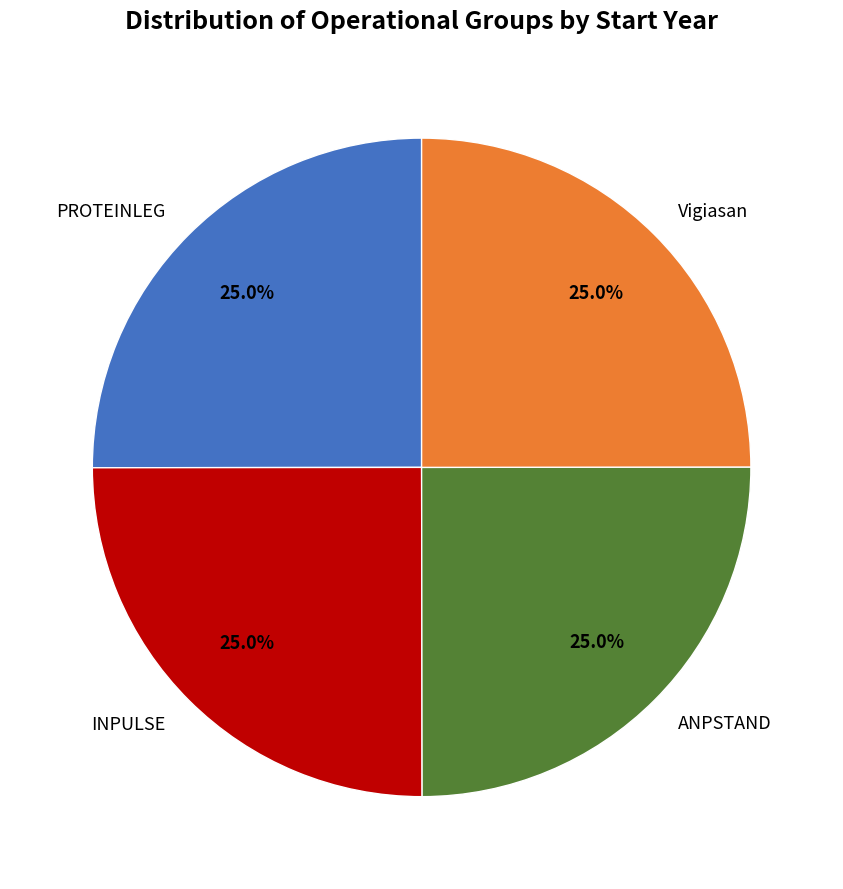

True or false: Vigiasan accounts for 25% of the total.

True